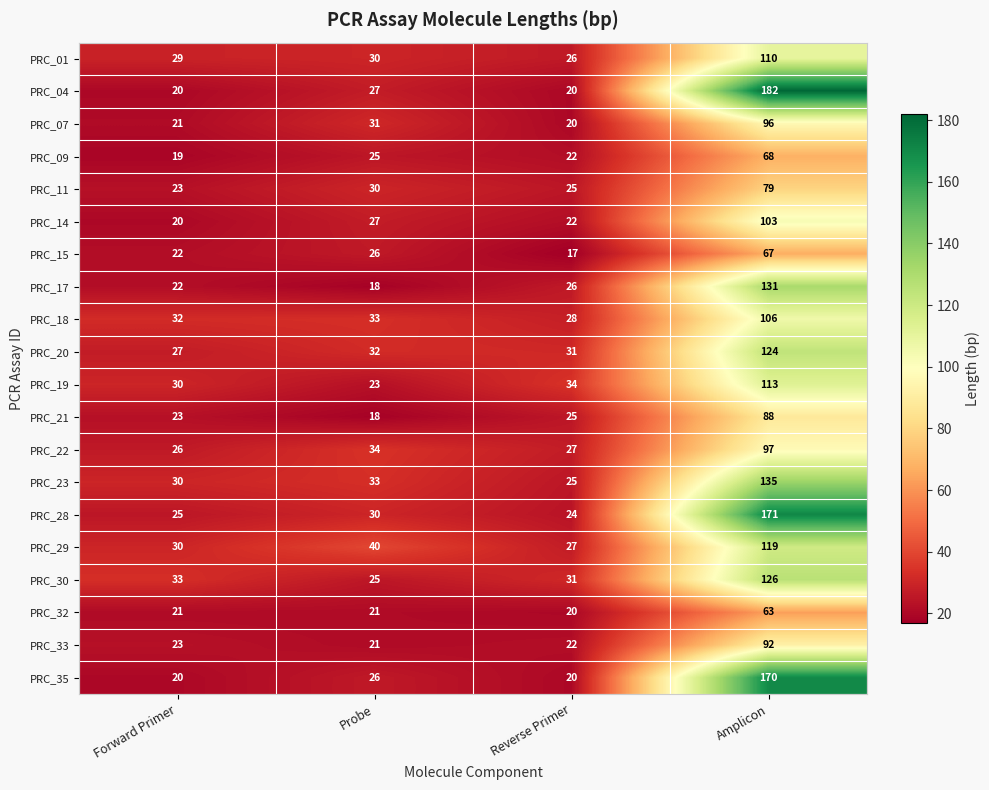

What is the difference between the maximum and minimum values in the PRC_19 series?

90